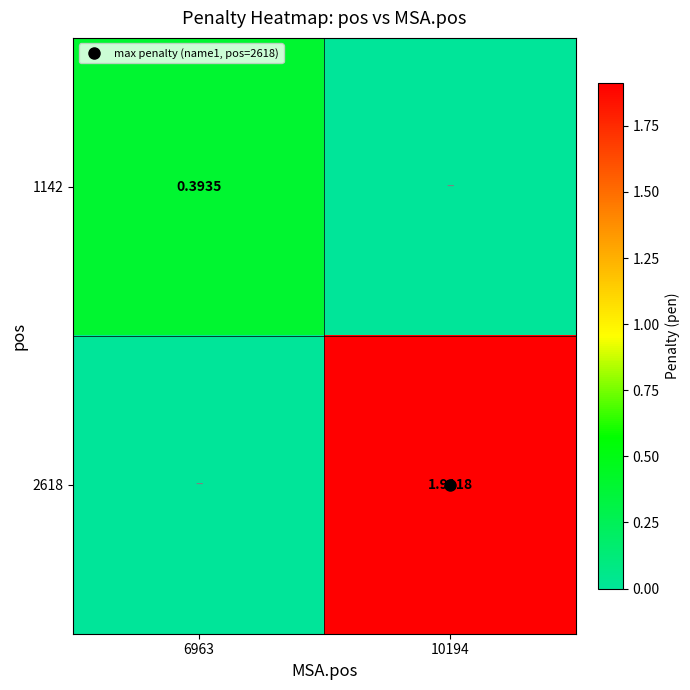

How many positive values does the 1142 series have?

1